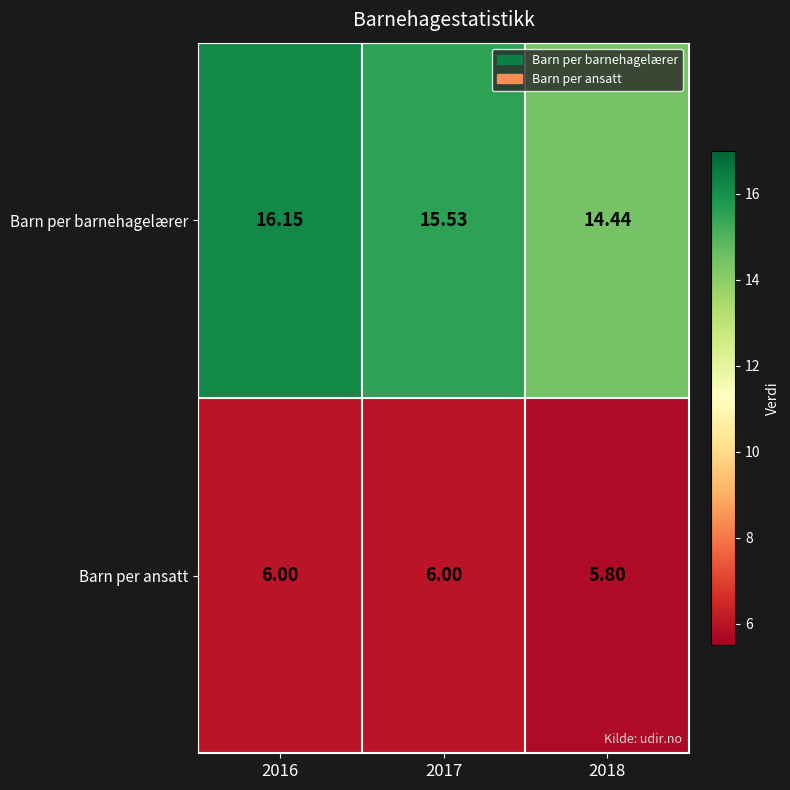

Which series changed the most between 2016 and 2018?

Barn per barnehagelærer